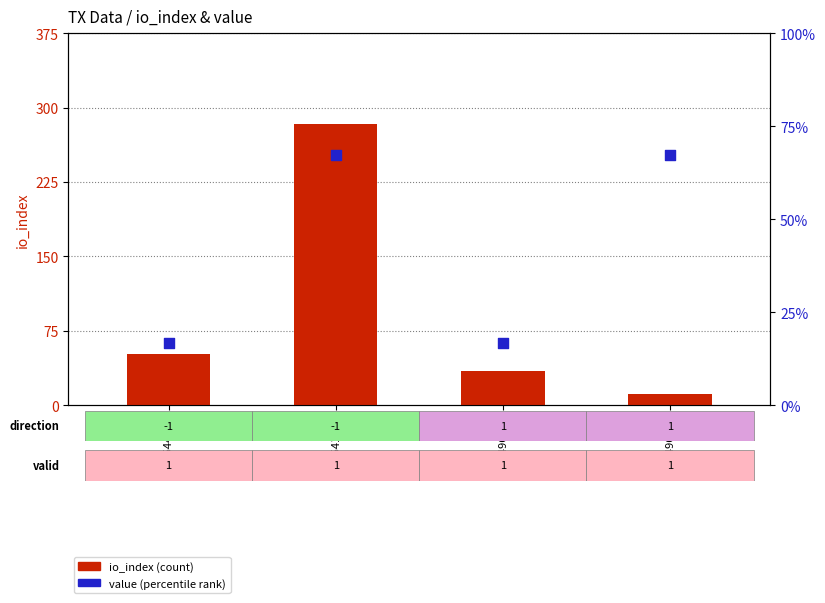

Which series has the largest total across all categories?

io_index (count)